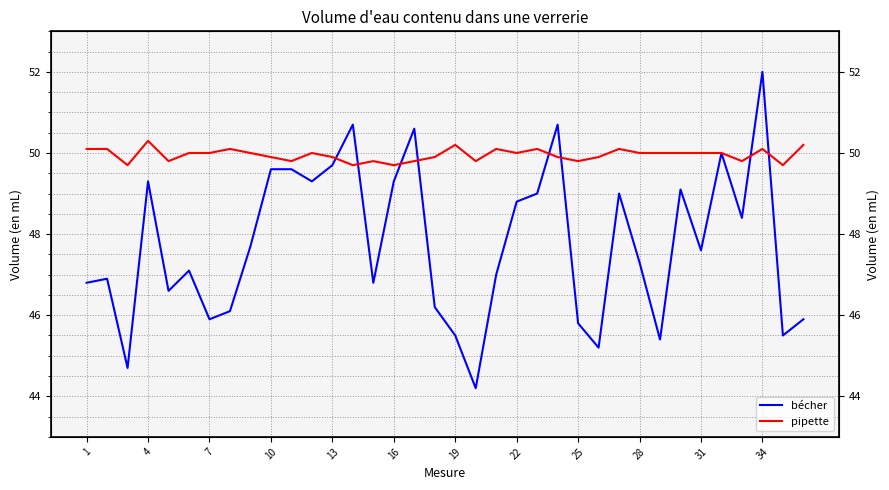

Reading left to right, extract all data points from this chart.

bécher: 46.8	46.9	44.7	49.3	46.6	47.1	45.9	46.1	47.7	49.6	49.6	49.3	49.7	50.7	46.8	49.3	50.6	46.2	45.5	44.2	47.0	48.8	49.0	50.7	45.8	45.2	49.0	47.3	45.4	49.1	47.6	50.0	48.4	52.0	45.5	45.9
pipette: 50.1	50.1	49.7	50.3	49.8	50.0	50.0	50.1	50.0	49.9	49.8	50.0	49.9	49.7	49.8	49.7	49.8	49.9	50.2	49.8	50.1	50.0	50.1	49.9	49.8	49.9	50.1	50.0	50.0	50.0	50.0	50.0	49.8	50.1	49.7	50.2